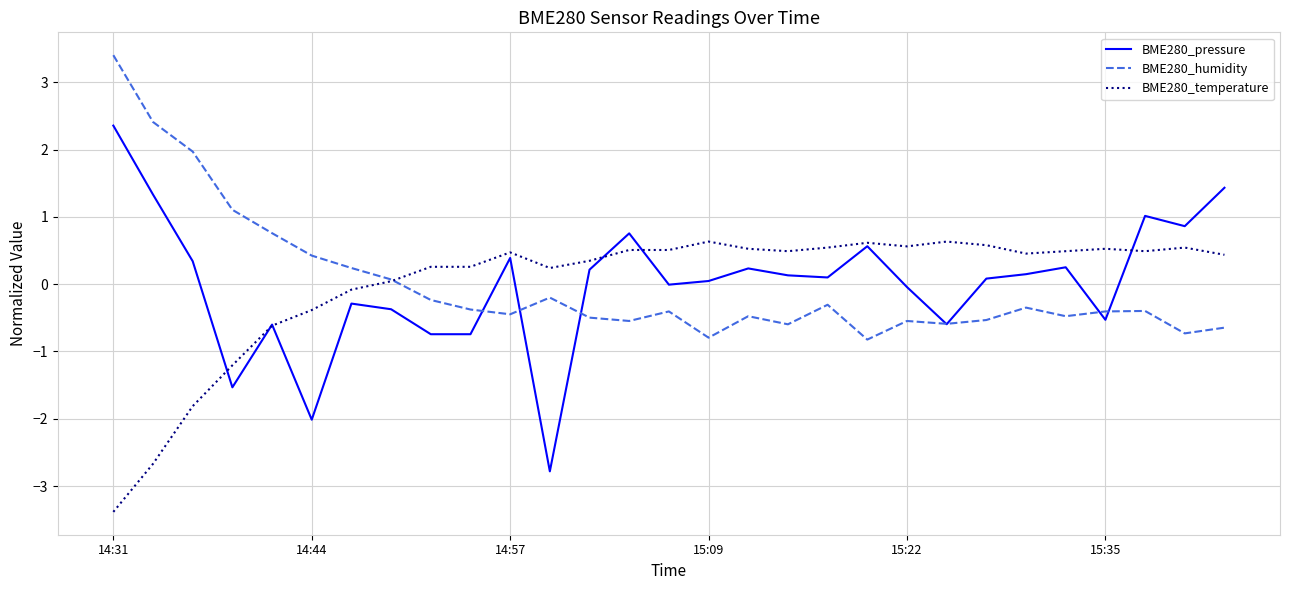

Rank the series by their maximum value, from highest to lowest.

BME280_humidity, BME280_pressure, BME280_temperature